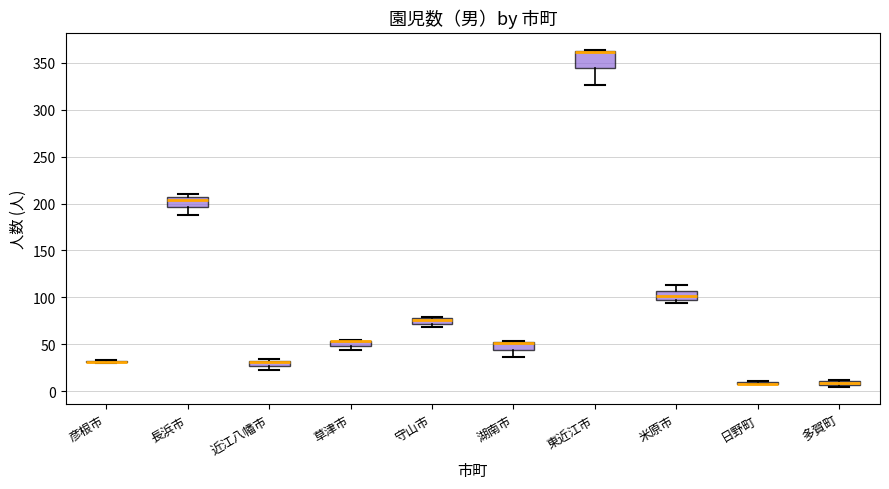

Where is the lower edge of the box for 湖南市 on the y-axis? The values are not printed on the chart, so give them approximately, as read against the axis.

45